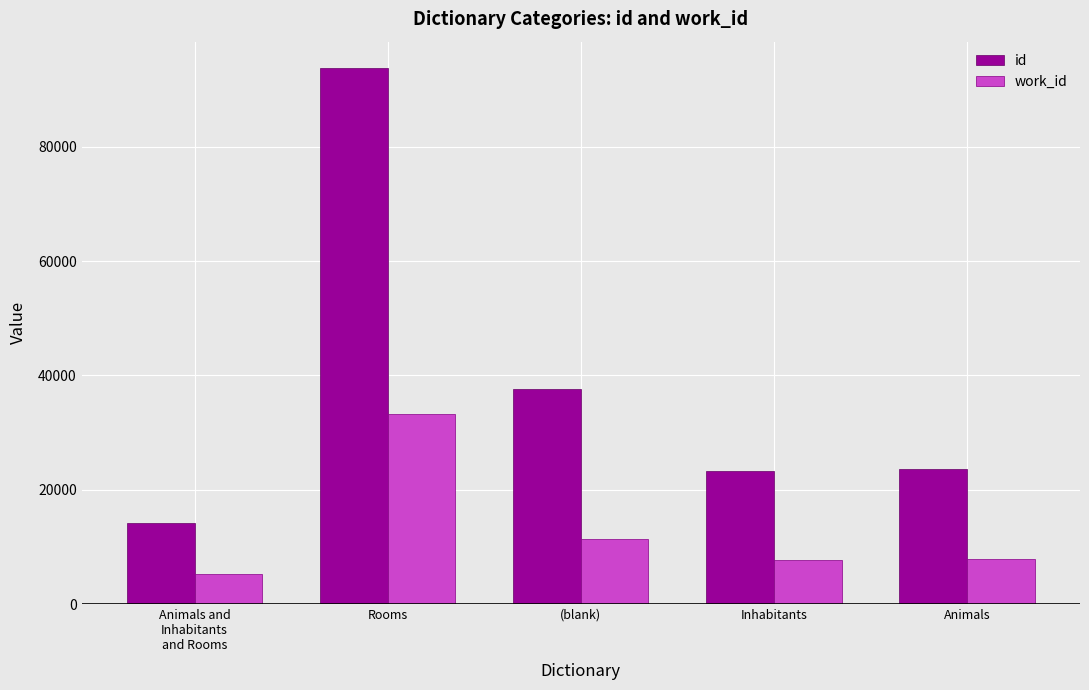

How many categories are shown in the chart?

5